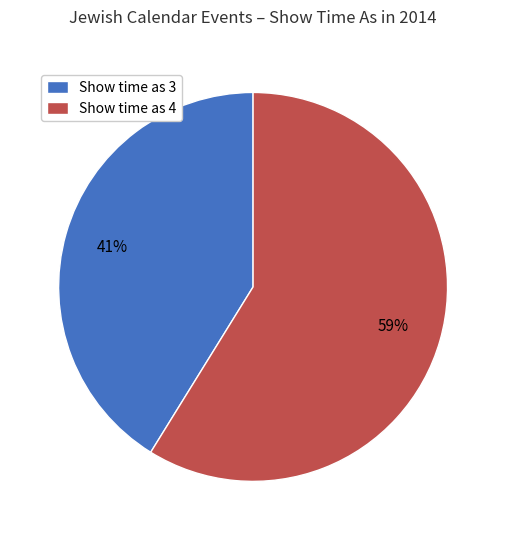

What is the smallest slice in the pie chart?

Show time as 3